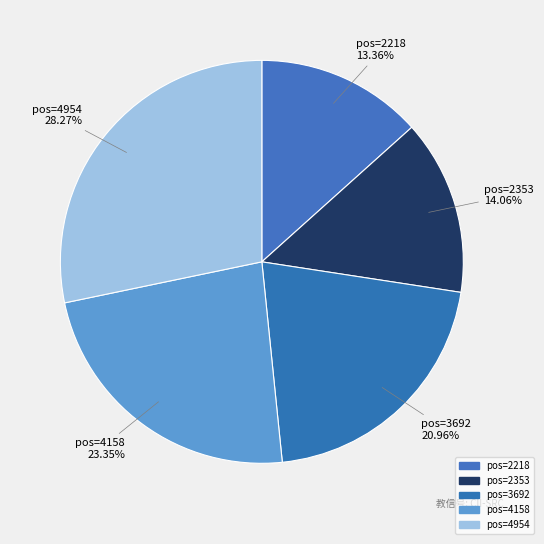

Is there a majority slice in this chart?

No